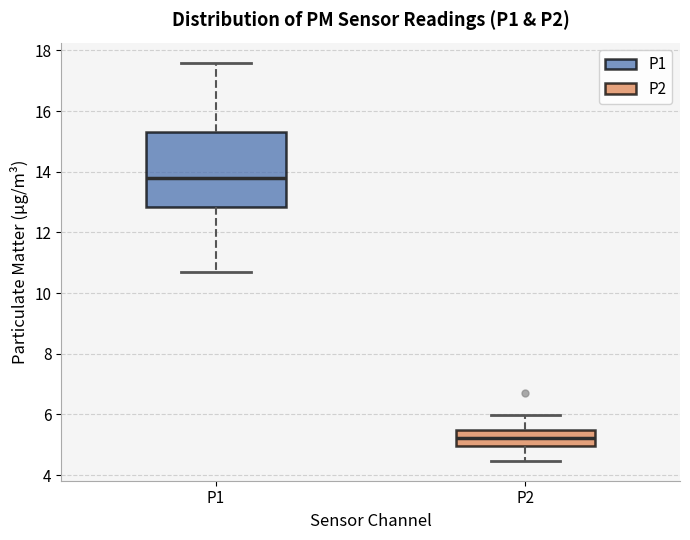

Reading left to right, transcribe this box plot: for each box, give where its median line is, the range the box spans, and where its two whiskers end, as read against the y-axis. The values are not printed on the chart, so give them approximately, as read against the axis.

P1: median 13.8, box 12.8 to 15.4, whiskers 10.8 to 17.6
P2: median 5.2, box 5.0 to 5.4, whiskers 4.4 to 6.0